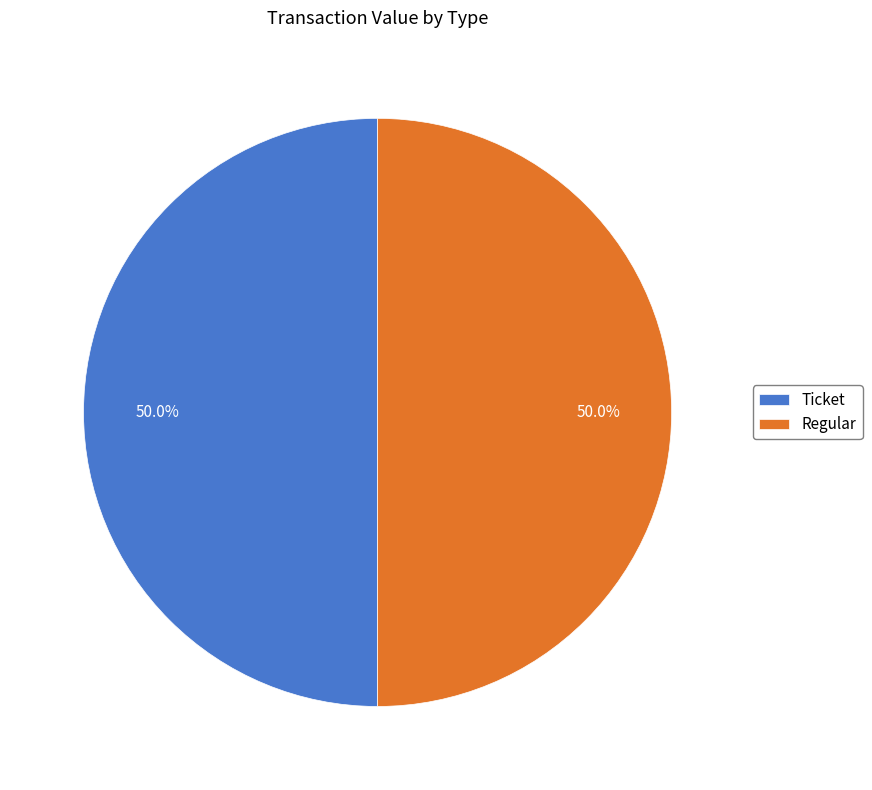

Approximately how many times larger is the value at Ticket compared to Regular?

1.0